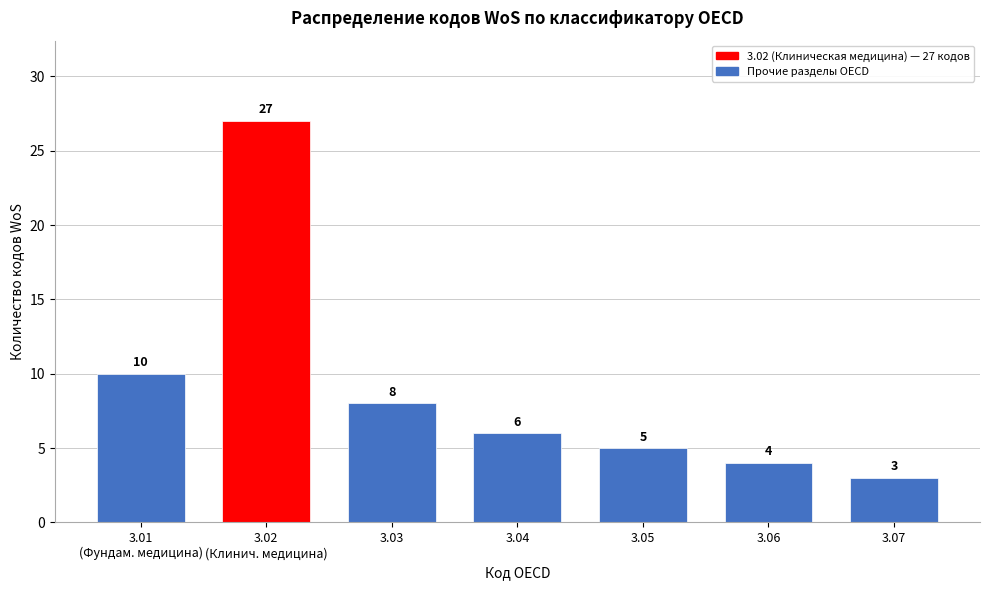

Reading left to right, transcribe all the data shown in this chart.

10	27	8	6	5	4	3